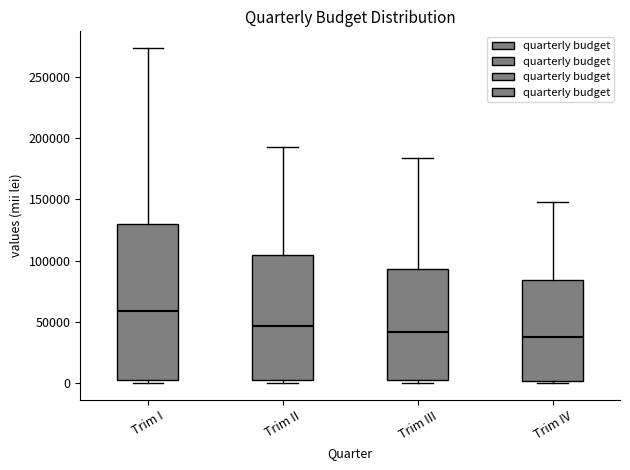

Reading left to right, read every box against the y-axis: the position of its median line, the range the box covers, and the ends of its whiskers. The values are not printed on the chart, so give them approximately, as read against the axis.

Trim I: median 60000, box 5000 to 130000, whiskers 0 to 275000
Trim II: median 45000, box 5000 to 105000, whiskers 0 to 195000
Trim III: median 40000, box 0 to 95000, whiskers 0 (just below the box's lower edge) to 185000
Trim IV: median 40000, box 0 to 85000, whiskers 0 (just below the box's lower edge) to 145000